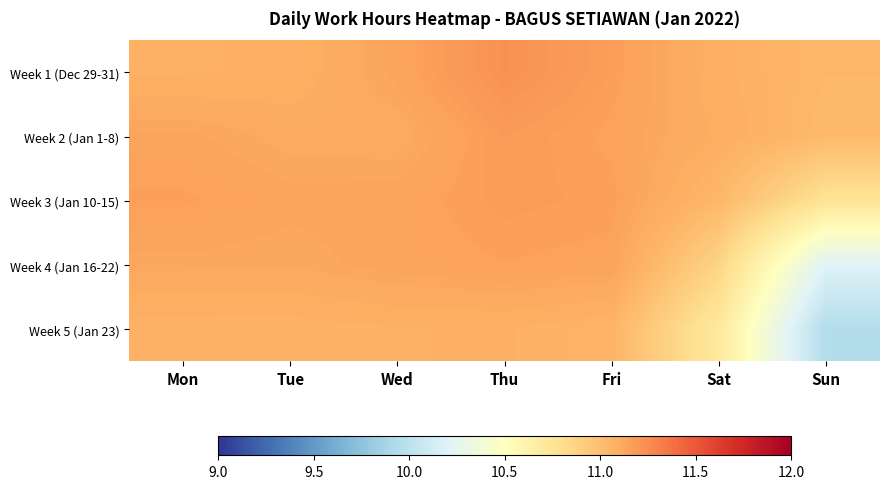

Which category has the highest value across all series?

Thu